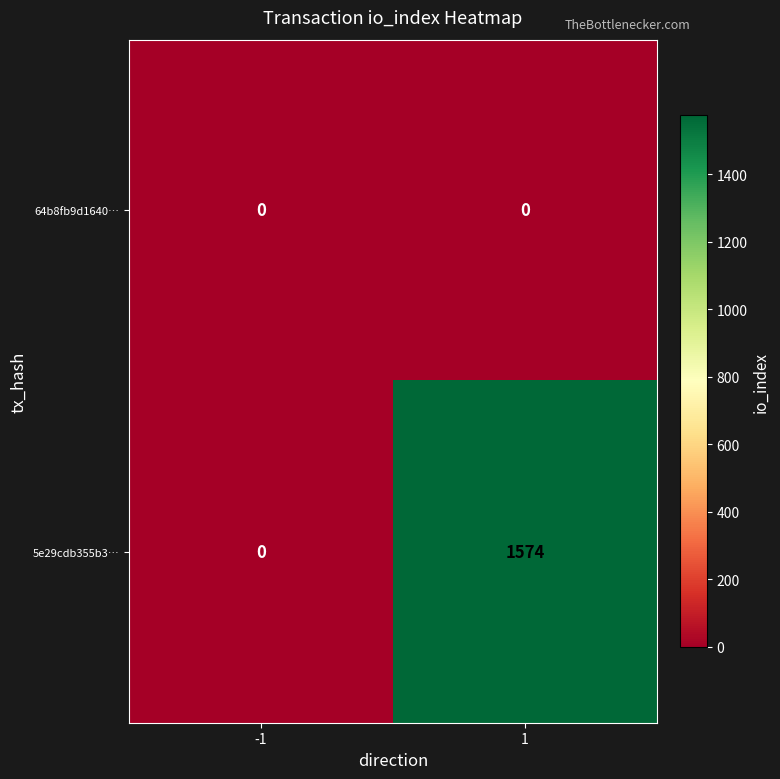

Which series has the largest total across all categories?

5e29cdb355b3…